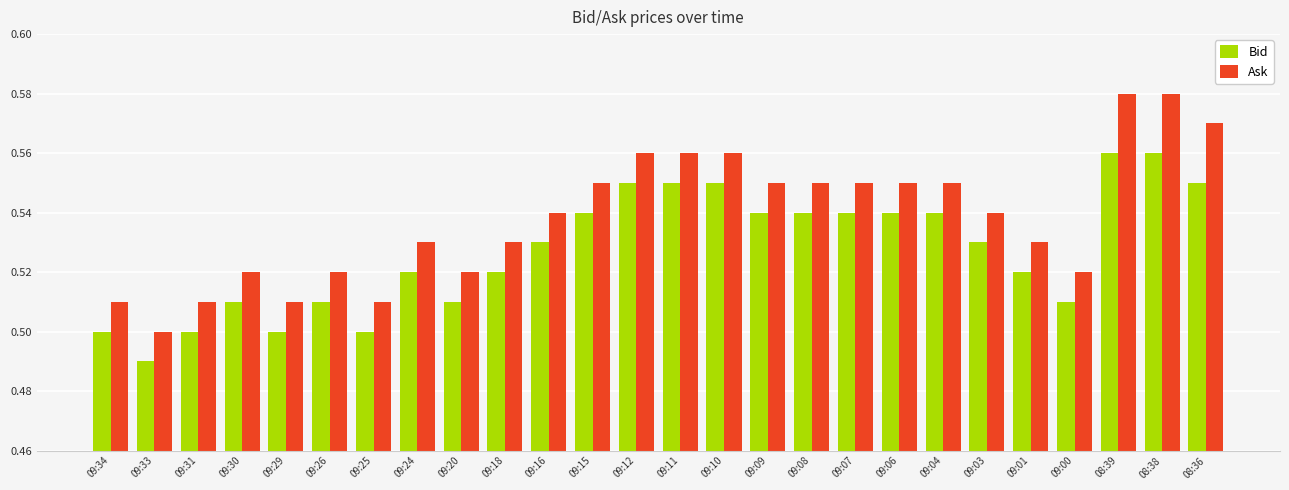

List the series in order of their peak value, lowest first.

Bid, Ask